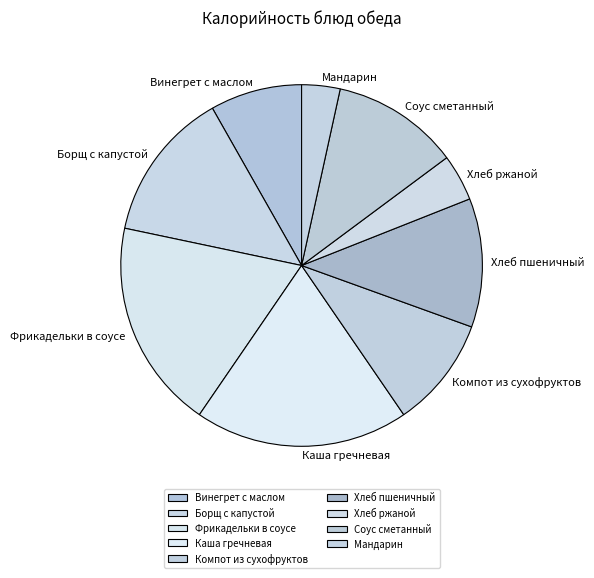

Which slice is the smallest?

Мандарин